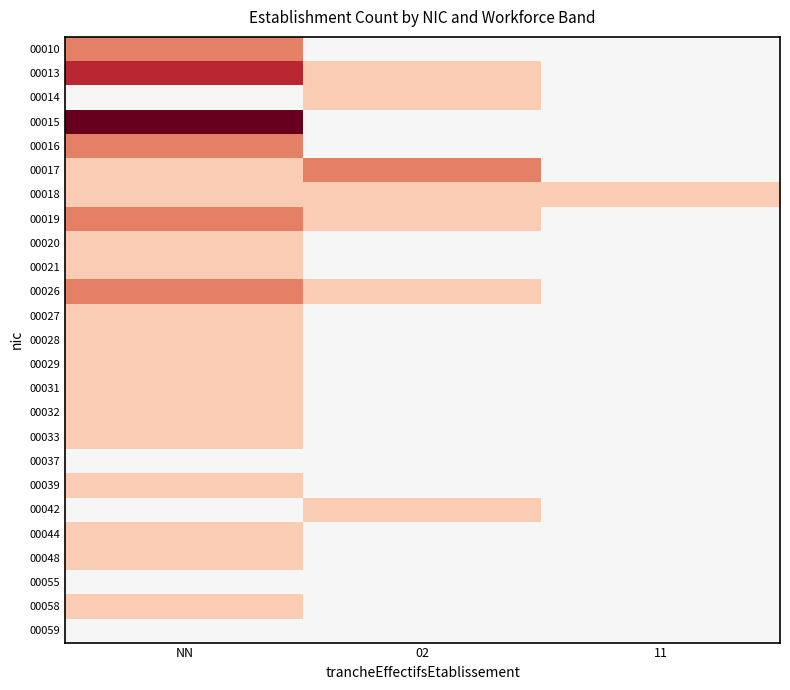

List the series in order of their peak value, highest first.

00015, 00013, 00010, 00016, 00017, 00019, 00026, 00014, 00018, 00020, 00021, 00027, 00028, 00029, 00031, 00032, 00033, 00039, 00042, 00044, 00048, 00058, 00037, 00055, 00059